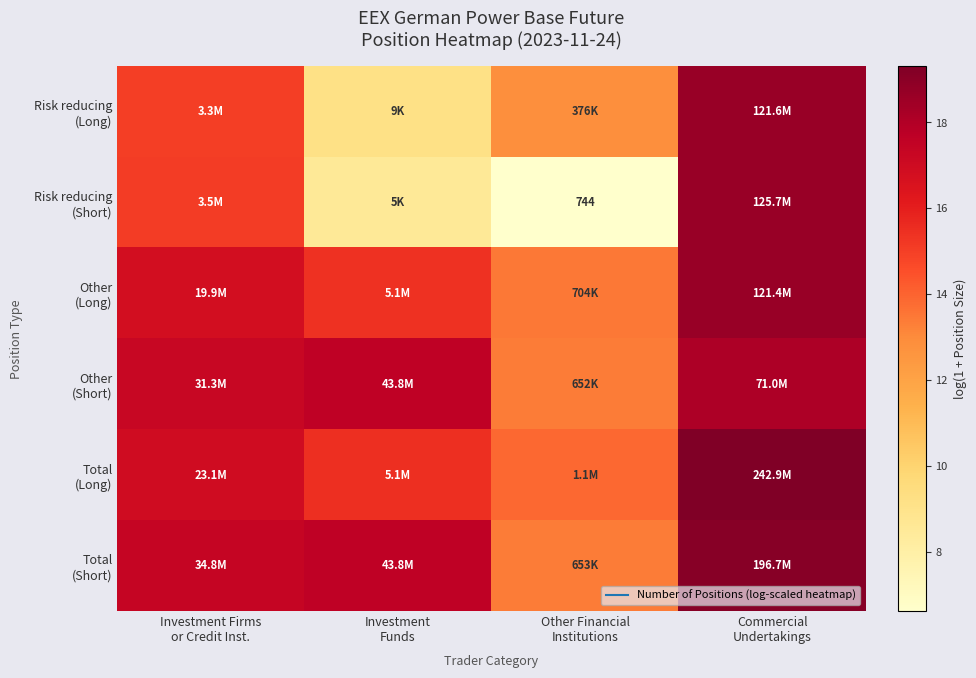

What is the average value of the Total (Long) series?

16.4